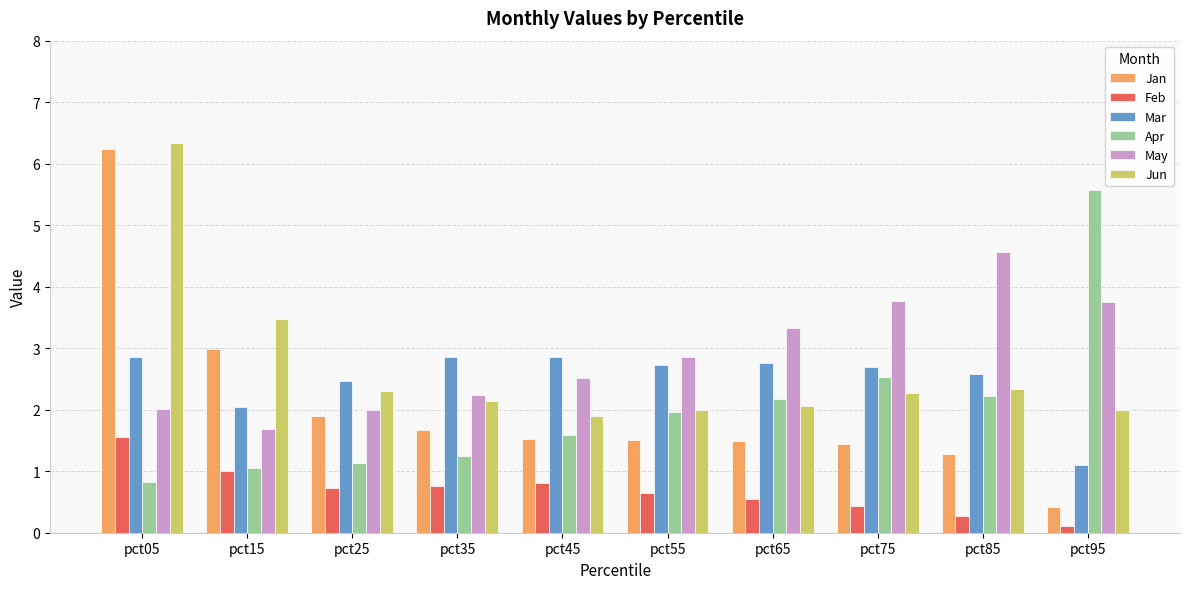

Between pct25 and pct85, which series saw the biggest shift?

May